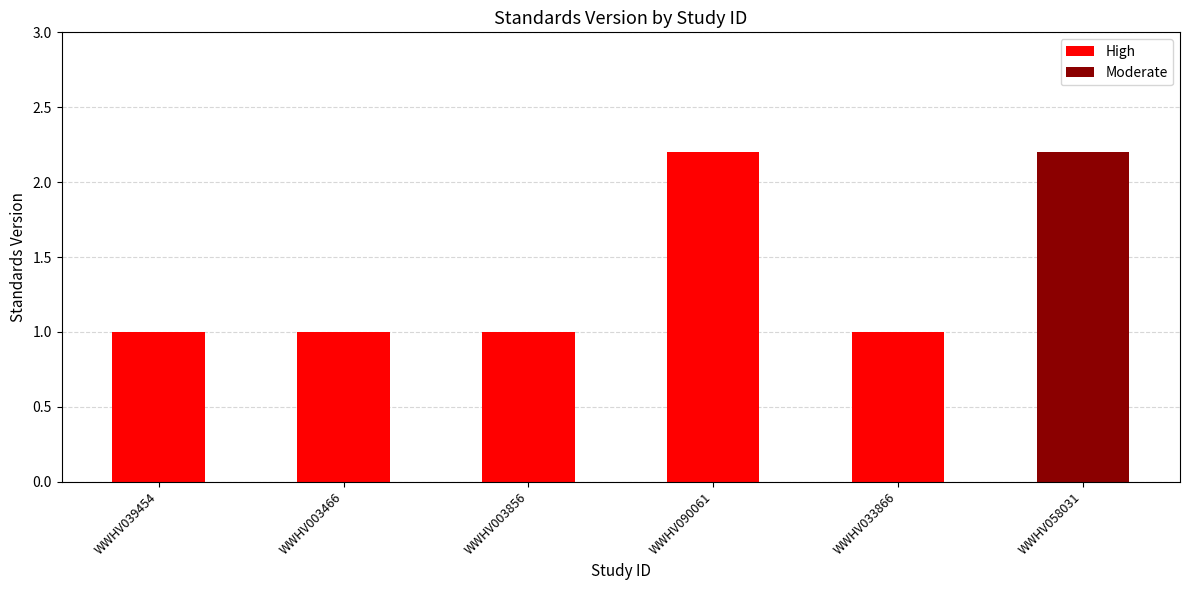

What is the value of the 1st bar from the left?

1.0